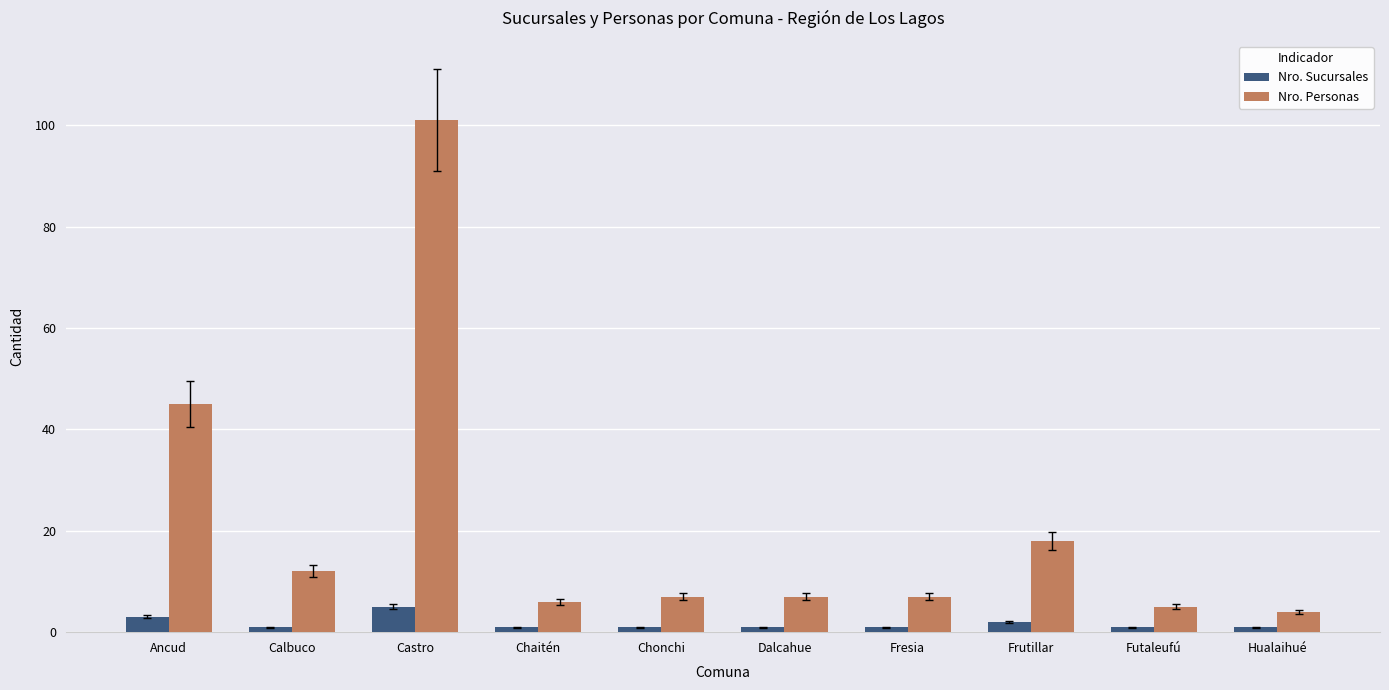

Which category has the highest value in the Nro. Sucursales series?

Castro